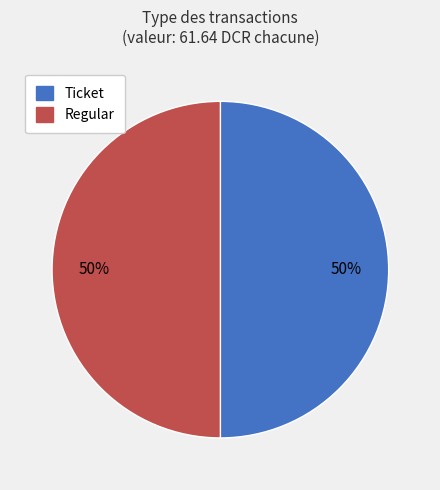

To the nearest percent, what is the average slice percentage?

50%